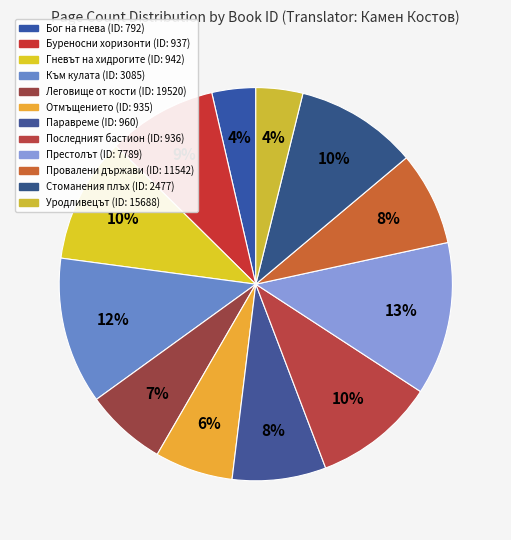

Is there a majority slice in this chart?

No